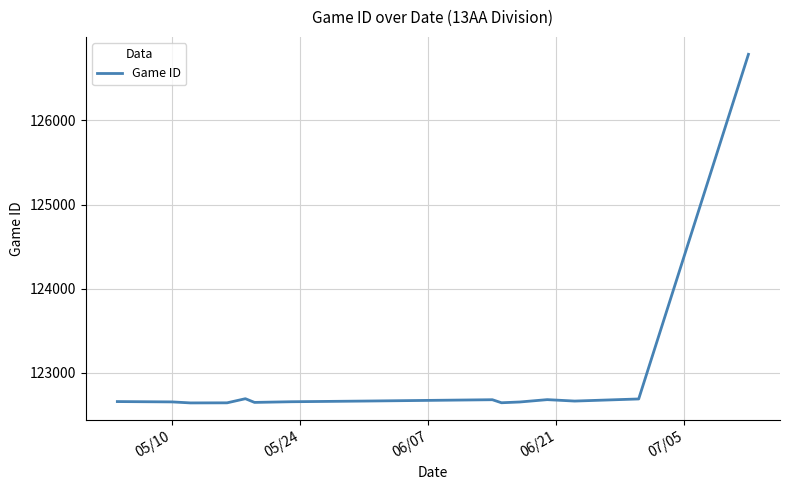

Does the chart display data point markers on the line(s)?

No